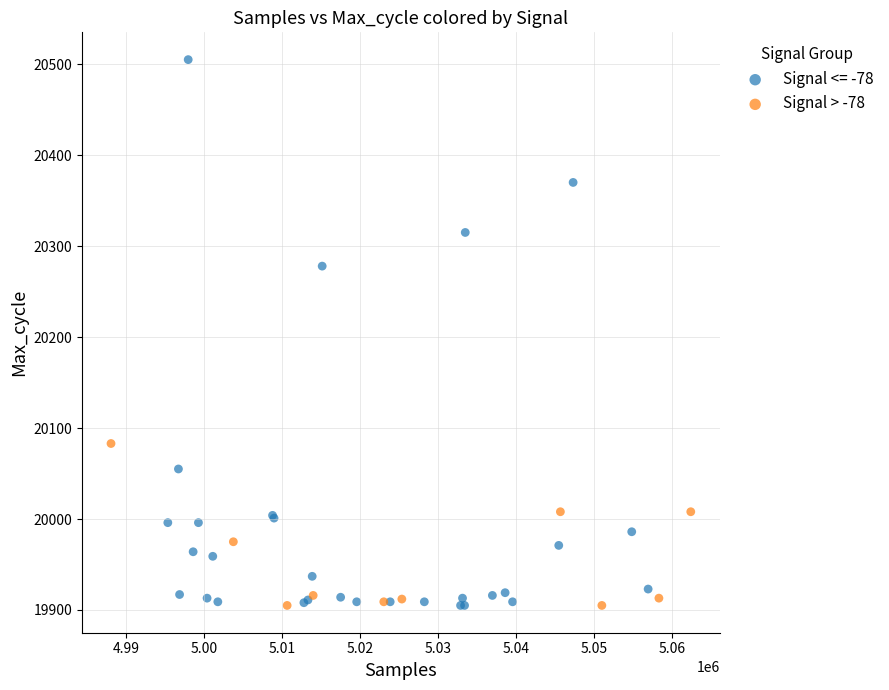

Which series contains the highest Y value?

Signal <= -78